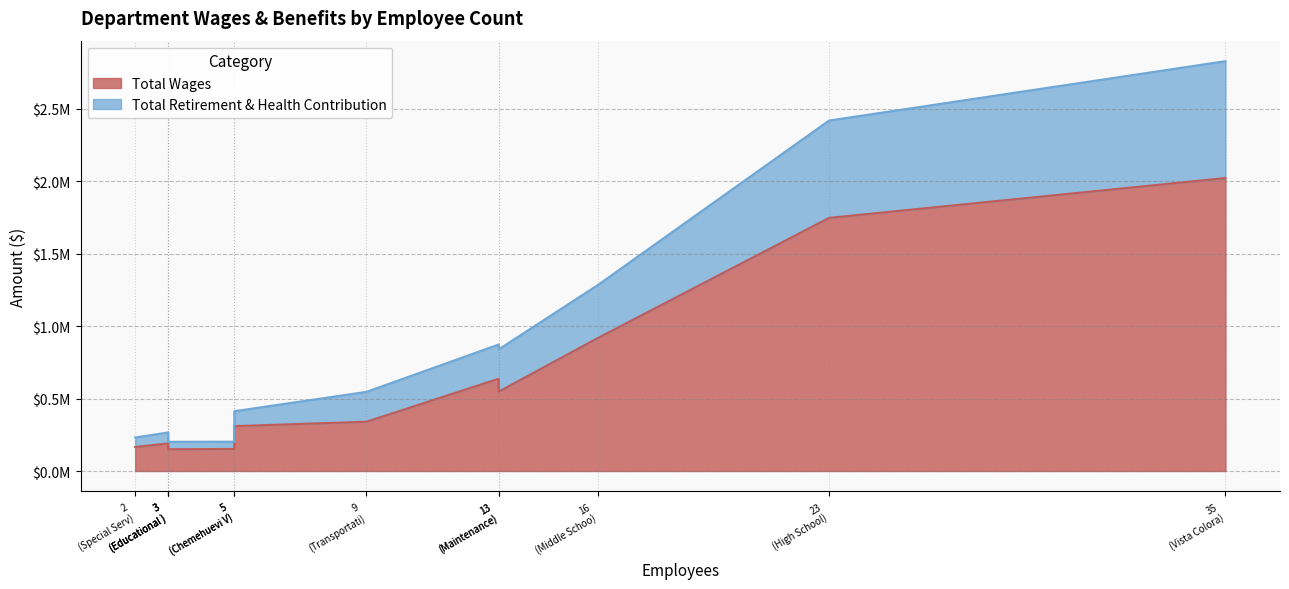

True or false: Total Wages and Total Retirement & Health Contribution cross at least once.

False